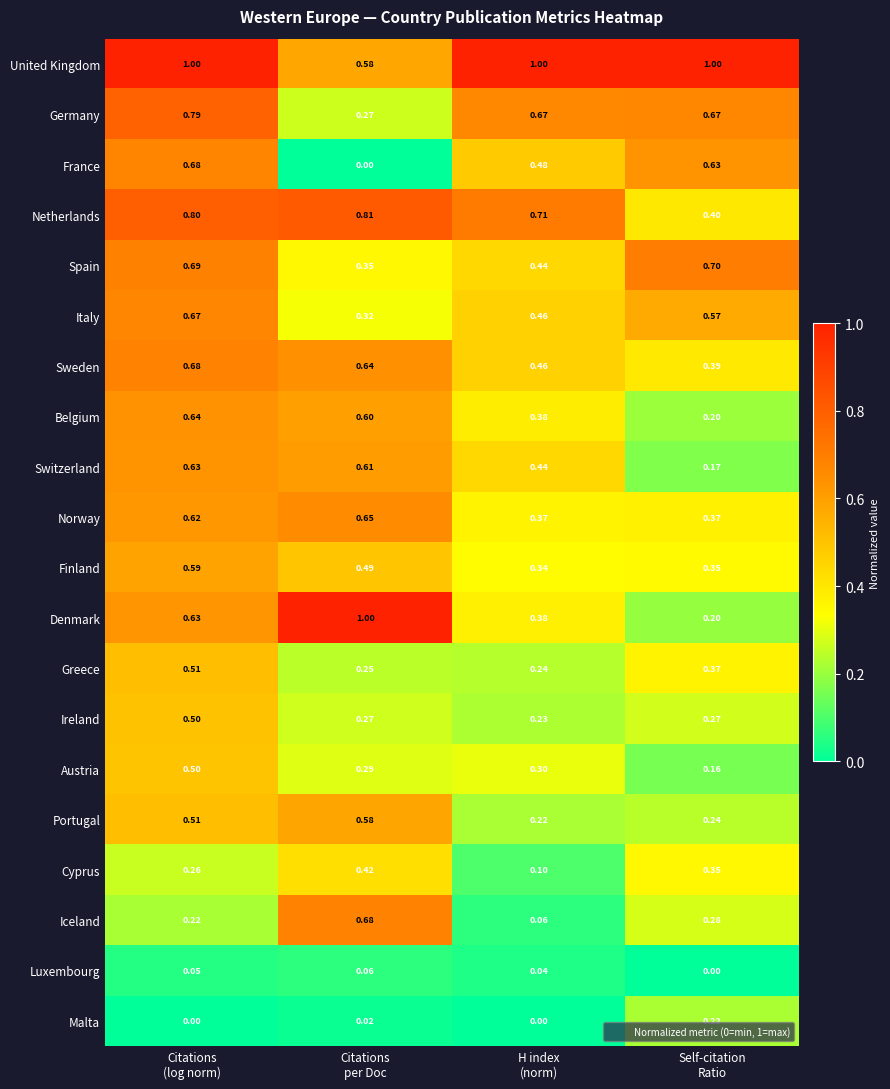

Which series has the largest range (max minus min)?

Denmark